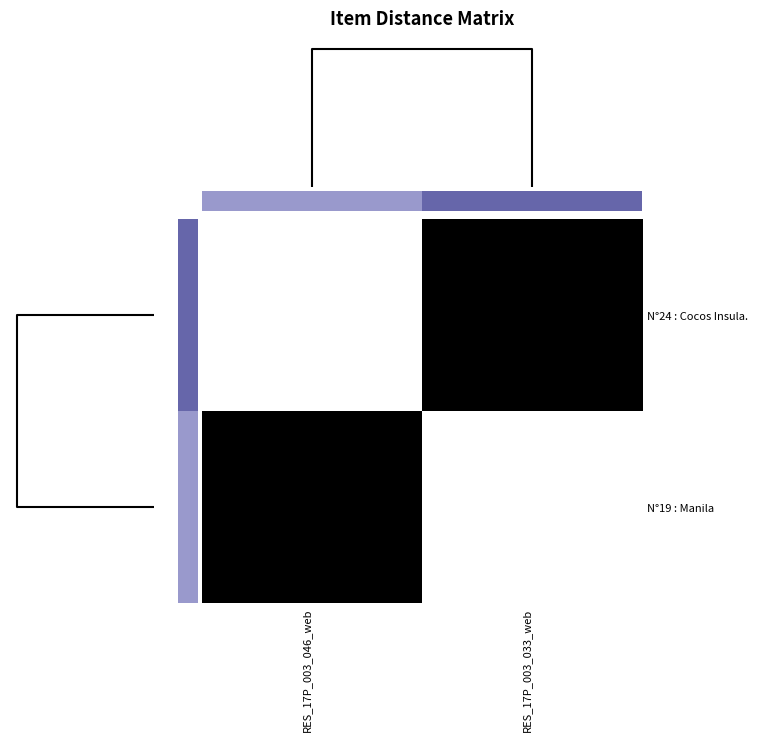

What is the maximum value shown in the chart?

1